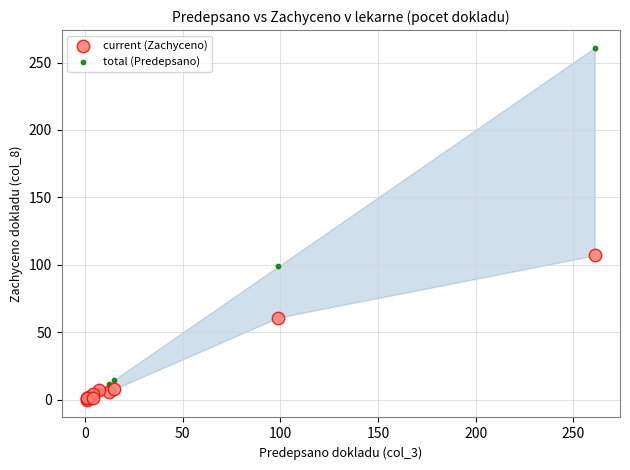

Across all series, what Y value is closest to 130?

107